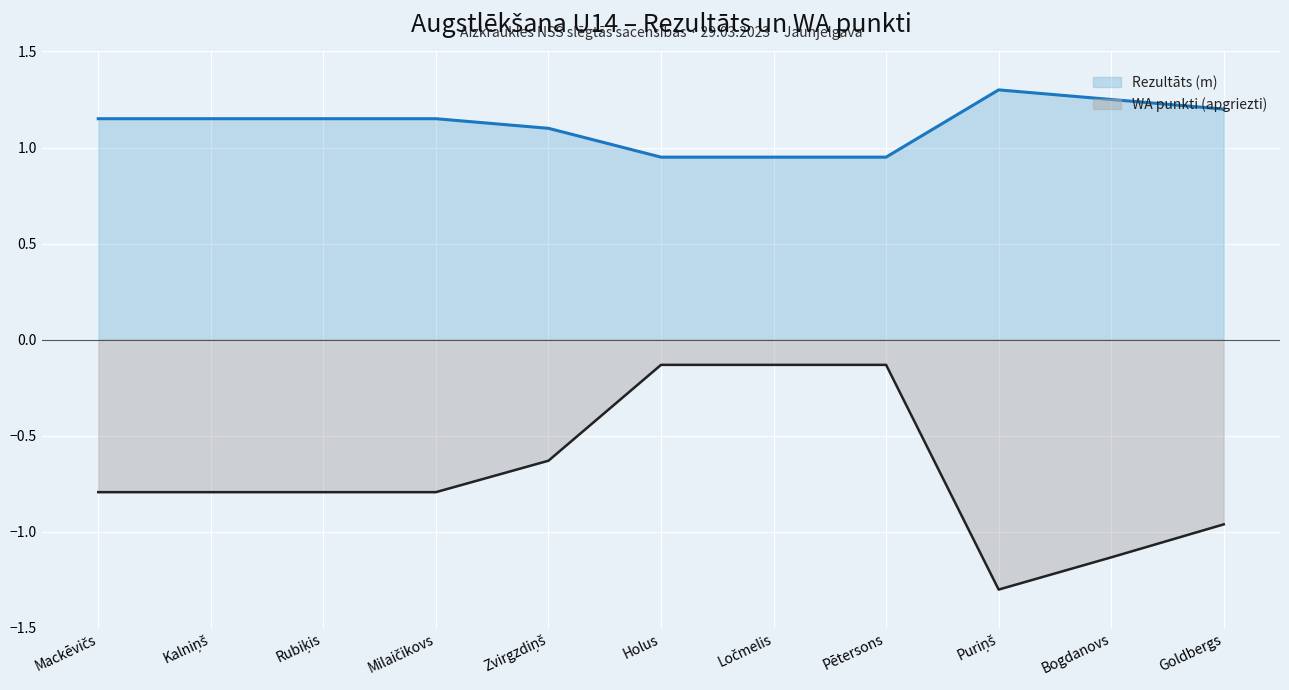

Is the value of Rezultāts (m) at Ločmelis greater than the value of WA Points at Zvirgzdiņš?

Yes